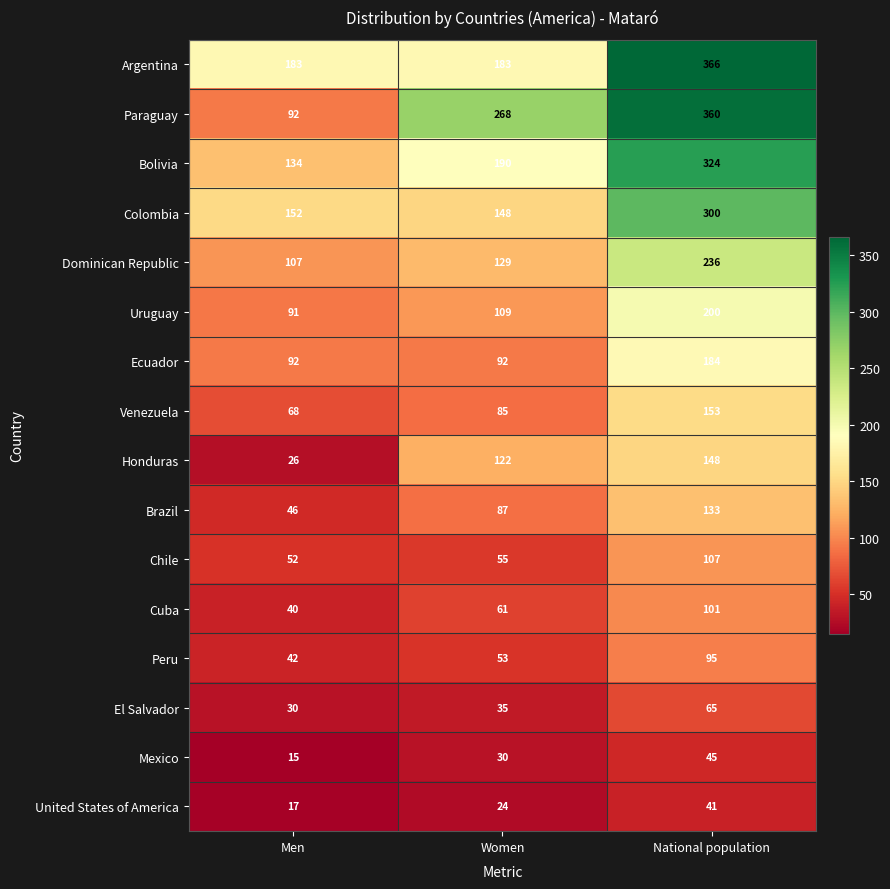

How many categories are shown in the chart?

3